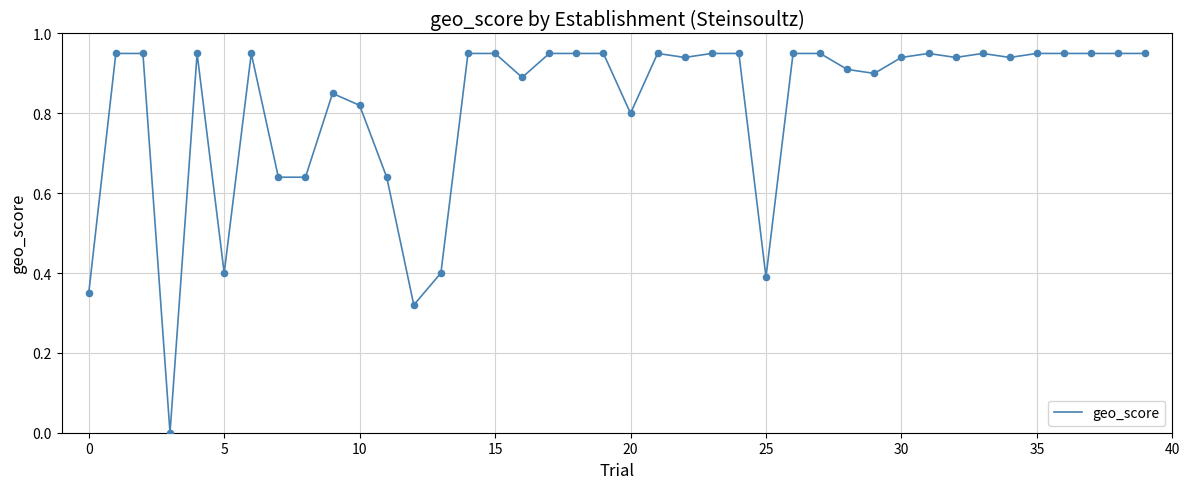

How many lines are shown in the chart?

1